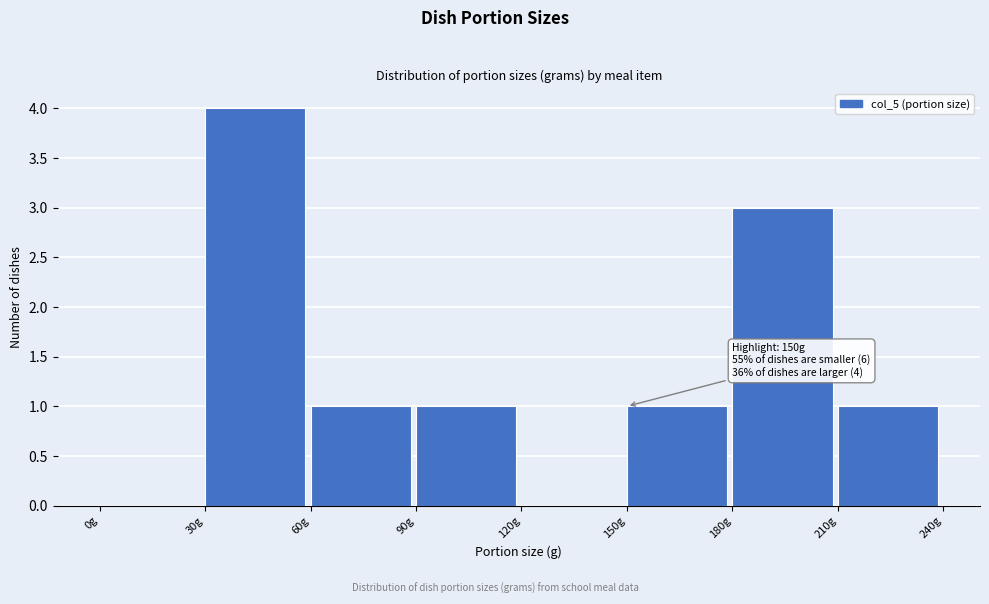

Which range on the x-axis has the tallest bar?

30 to 60